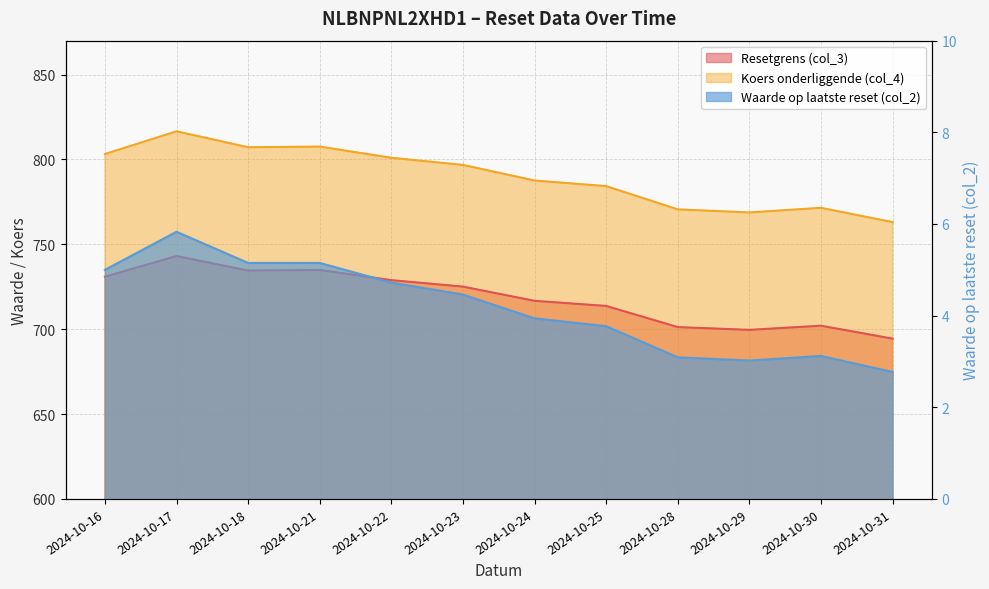

Where is the first local maximum for Resetgrens (col_3)?

2024-10-17